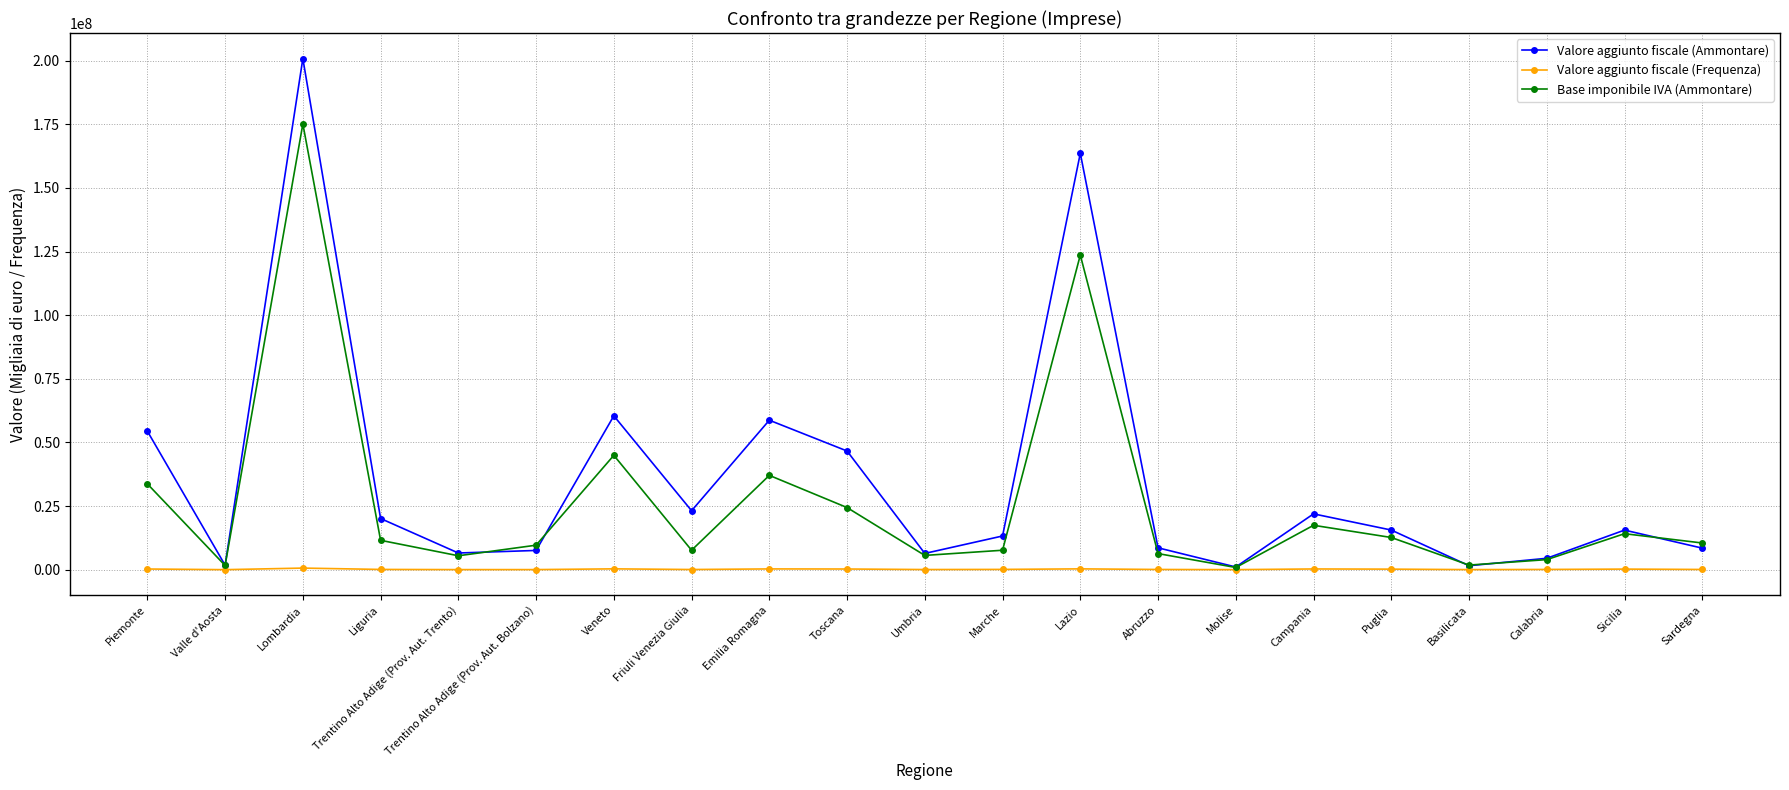

What is the maximum value shown in the chart?

200831451